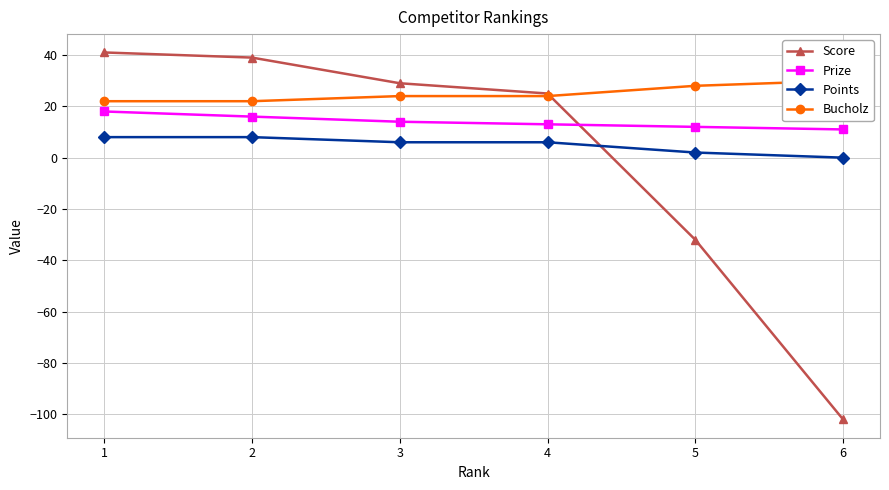

Does the chart have visible grid lines?

Yes